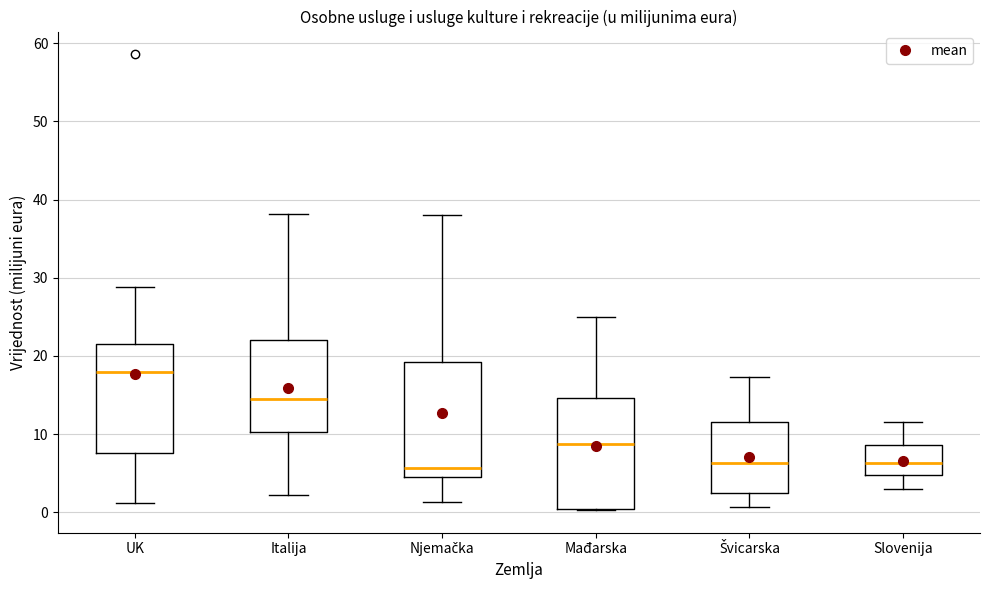

Reading left to right, read every box against the y-axis: the position of its median line, the range the box covers, and the ends of its whiskers. The values are not printed on the chart, so give them approximately, as read against the axis.

UK: median 18, box 8 to 22, whiskers 1 to 29
Italija: median 15, box 10 to 22, whiskers 2 to 38
Njemačka: median 6, box 5 to 19, whiskers 1 to 38
Mađarska: median 9, box 0 to 15, whiskers 0 to 25
Švicarska: median 6, box 2 to 12, whiskers 1 to 17
Slovenija: median 6, box 5 to 9, whiskers 3 to 11